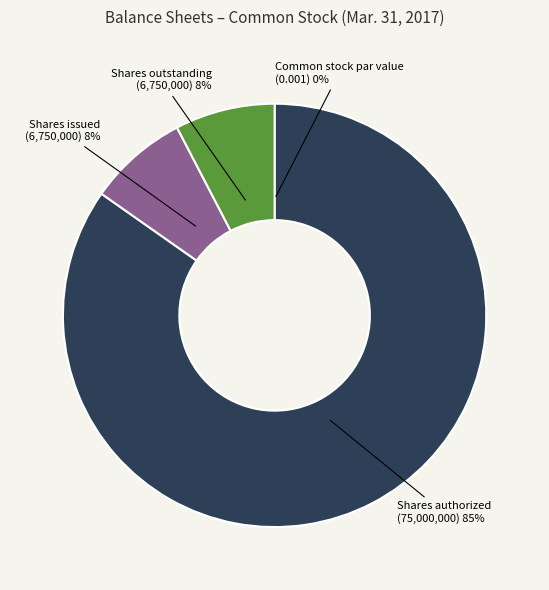

Which slice represents more than half of the pie?

Shares authorized (75,000,000)